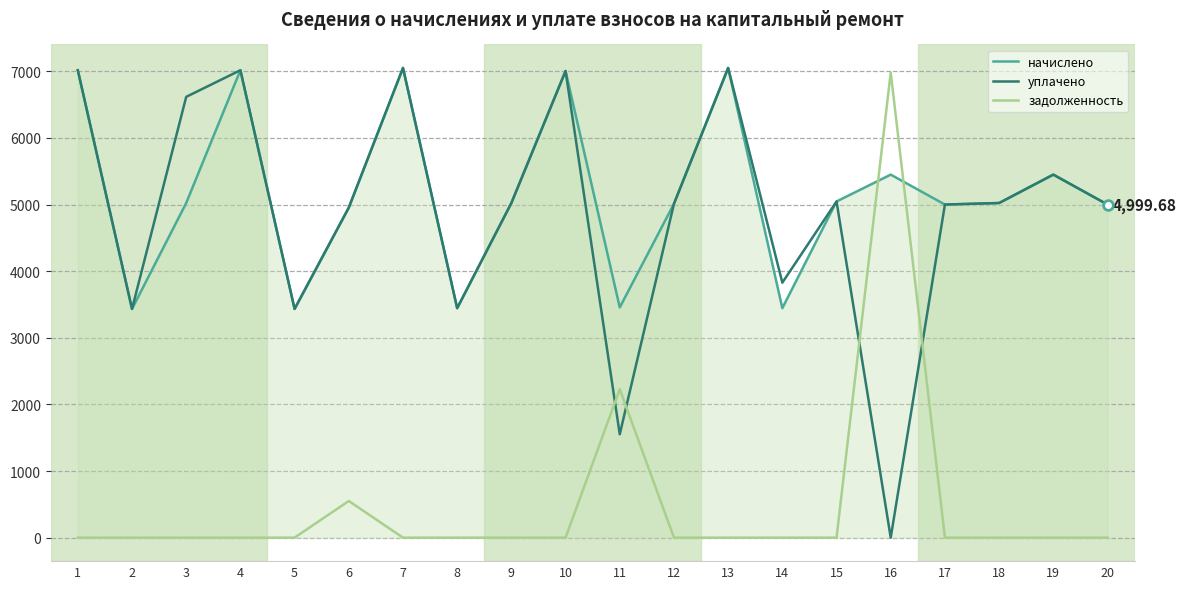

Between 11 and 18, which series saw the biggest shift?

уплачено